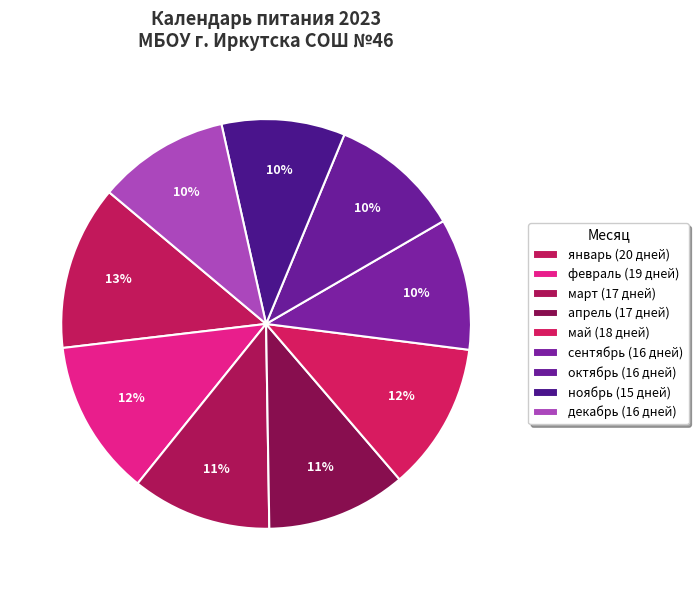

How many slices are in this pie chart?

9